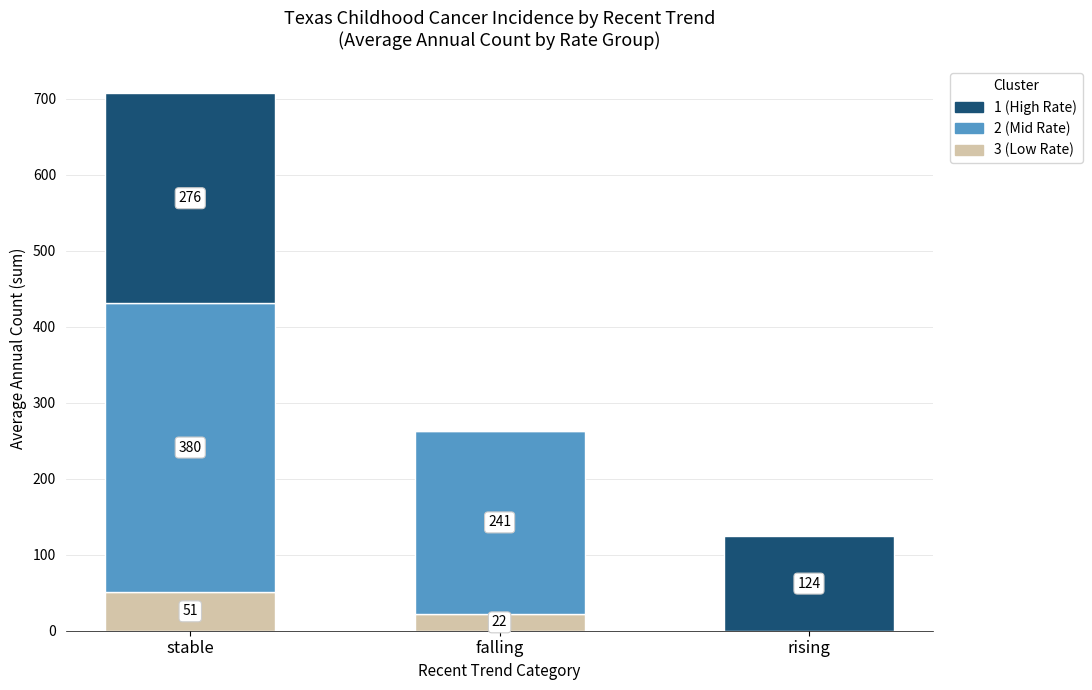

Where does the 3 (Low Rate) series first go above 22?

stable